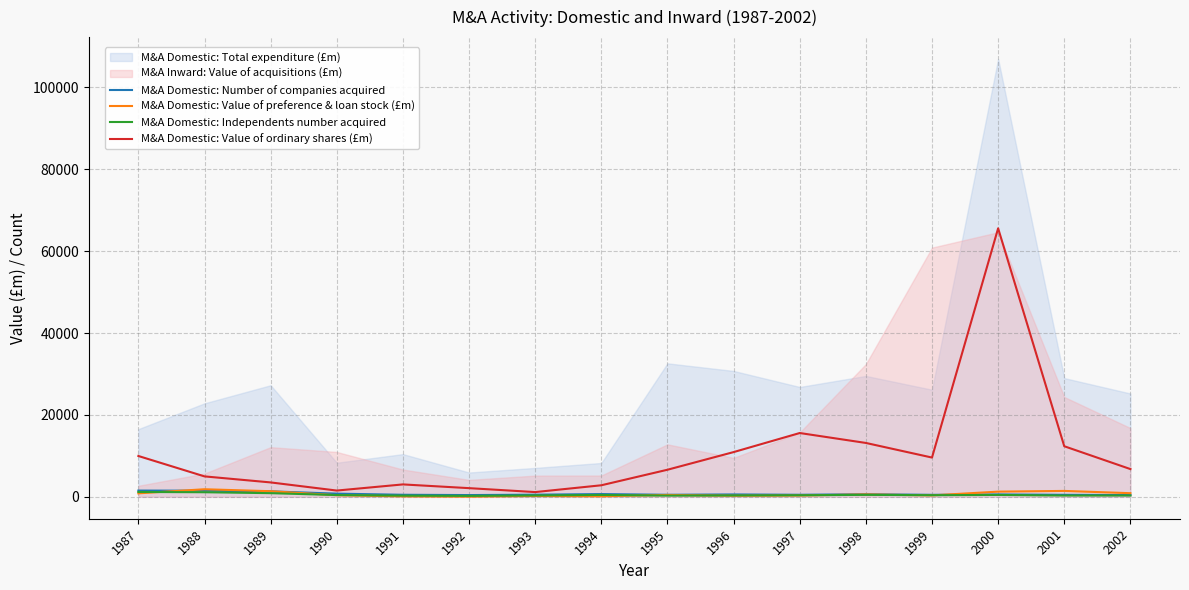

At which category is the sum across all series the highest?

2000